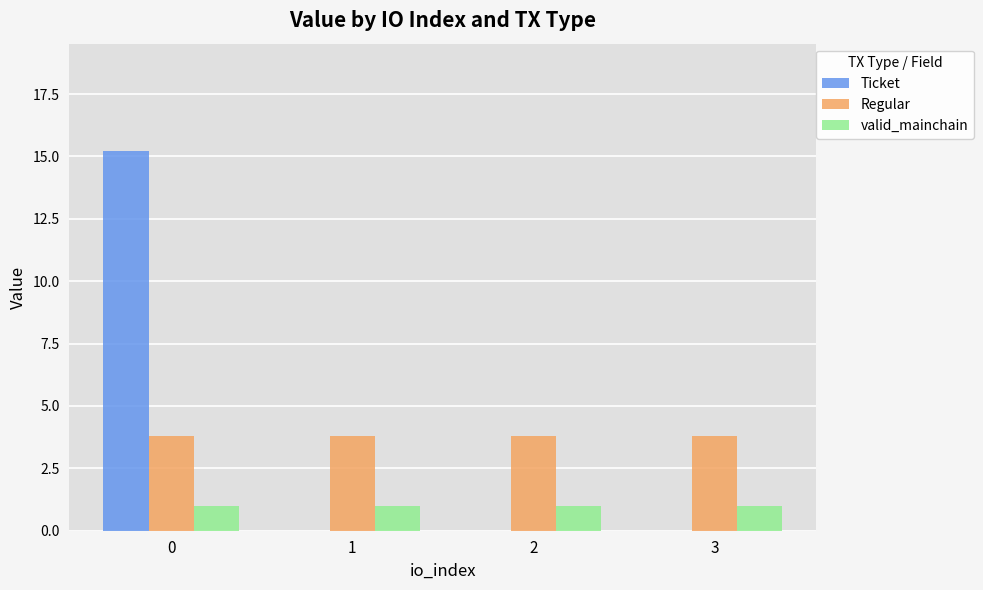

What is the difference between the Ticket values at 0 and 3?

15.2